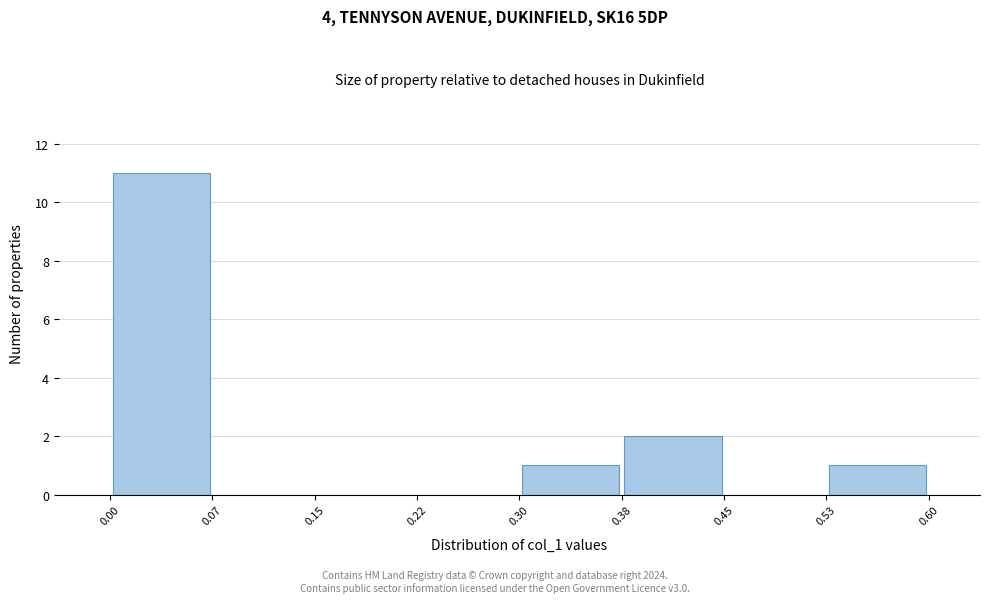

Reading left to right, list every bar in this chart as the range it spans on the x-axis followed by its height. The values are not printed on the chart, so give them approximately, as read against the axis.

0.00 to 0.07: 11
0.07 to 0.15: 0
0.15 to 0.22: 0
0.22 to 0.30: 0
0.30 to 0.38: 1
0.38 to 0.45: 2
0.45 to 0.53: 0
0.53 to 0.60: 1